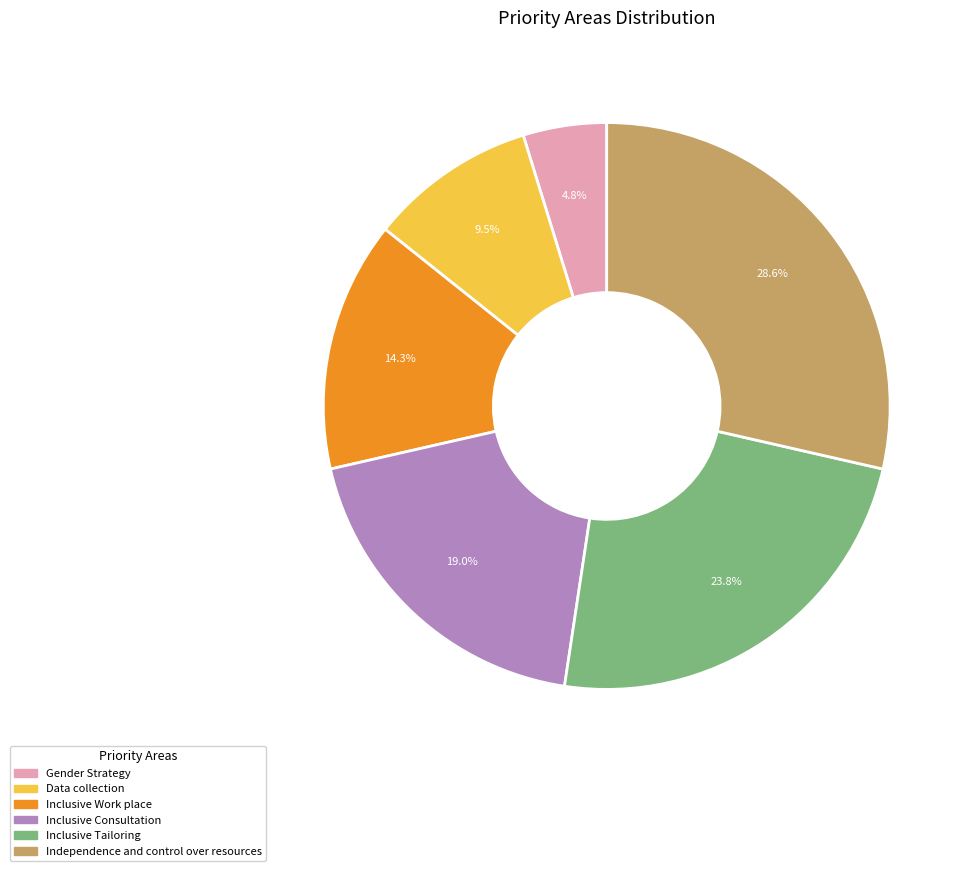

Is it true that Inclusive Consultation is 29% of the pie?

False